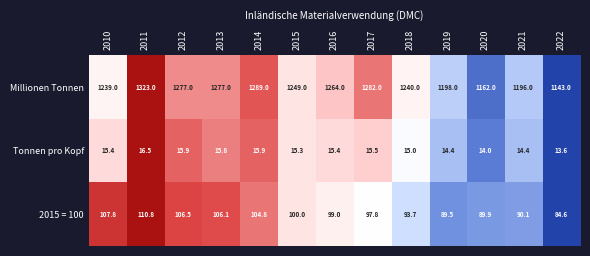

Which series changed the most between 2016 and 2022?

Millionen Tonnen